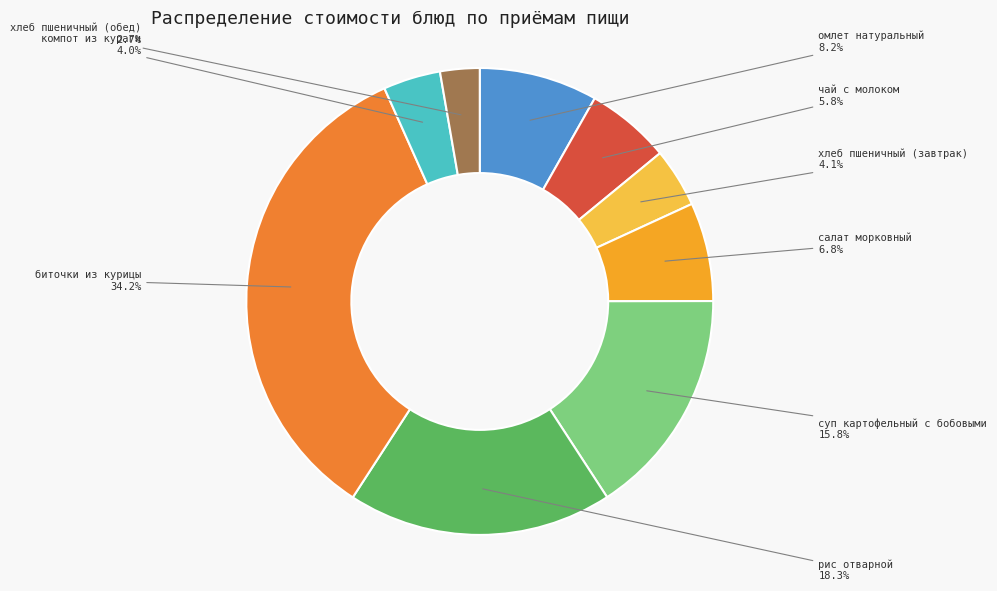

Is there any slice that represents more than half of the pie?

No